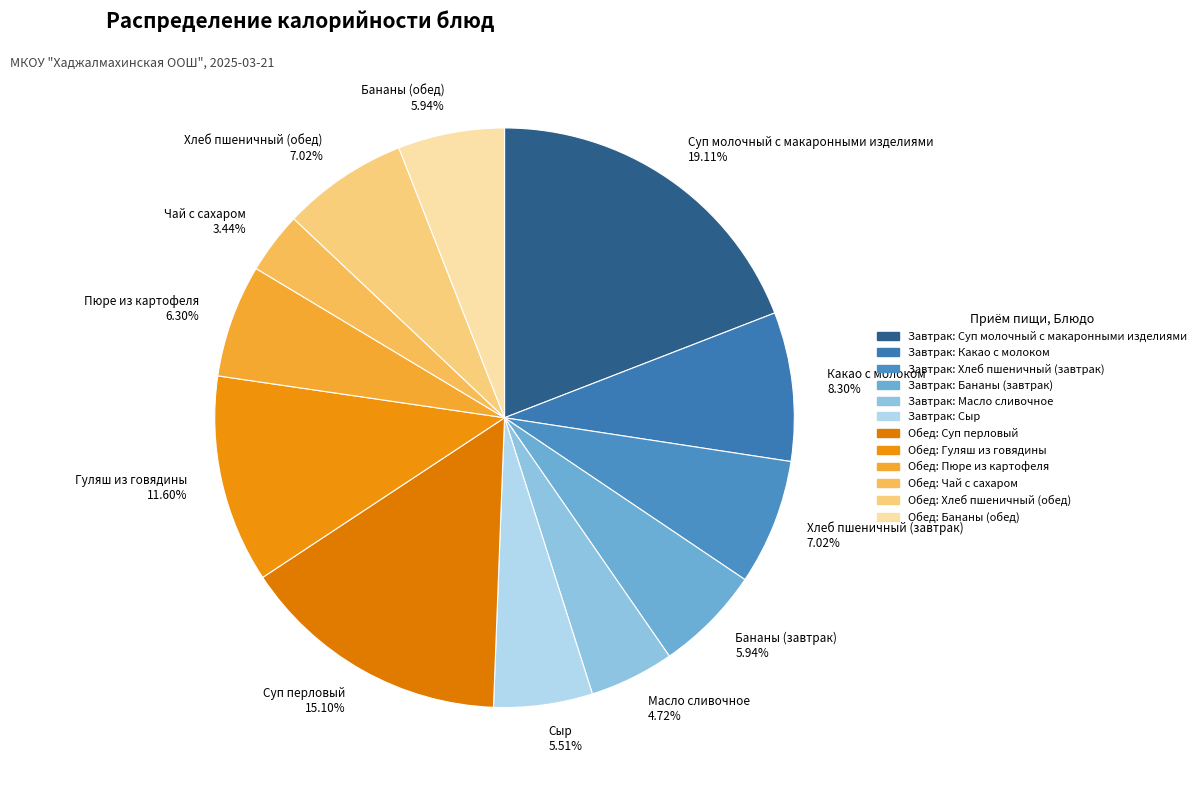

Count the number of slices in the pie.

12